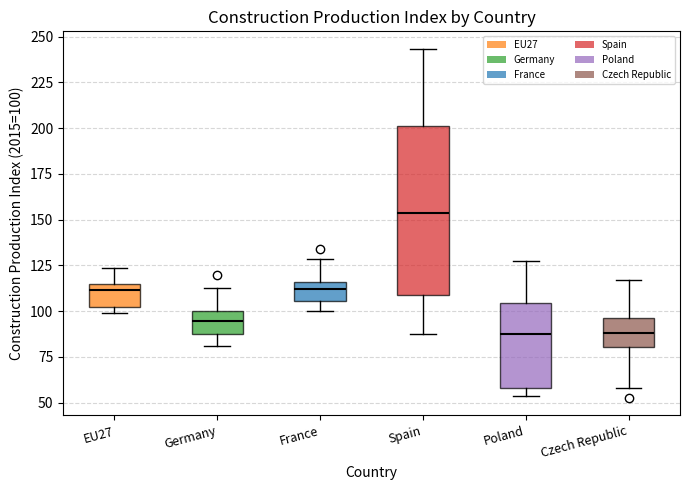

Comparing the boxes themselves (not the whiskers), which one is the tallest?

Spain